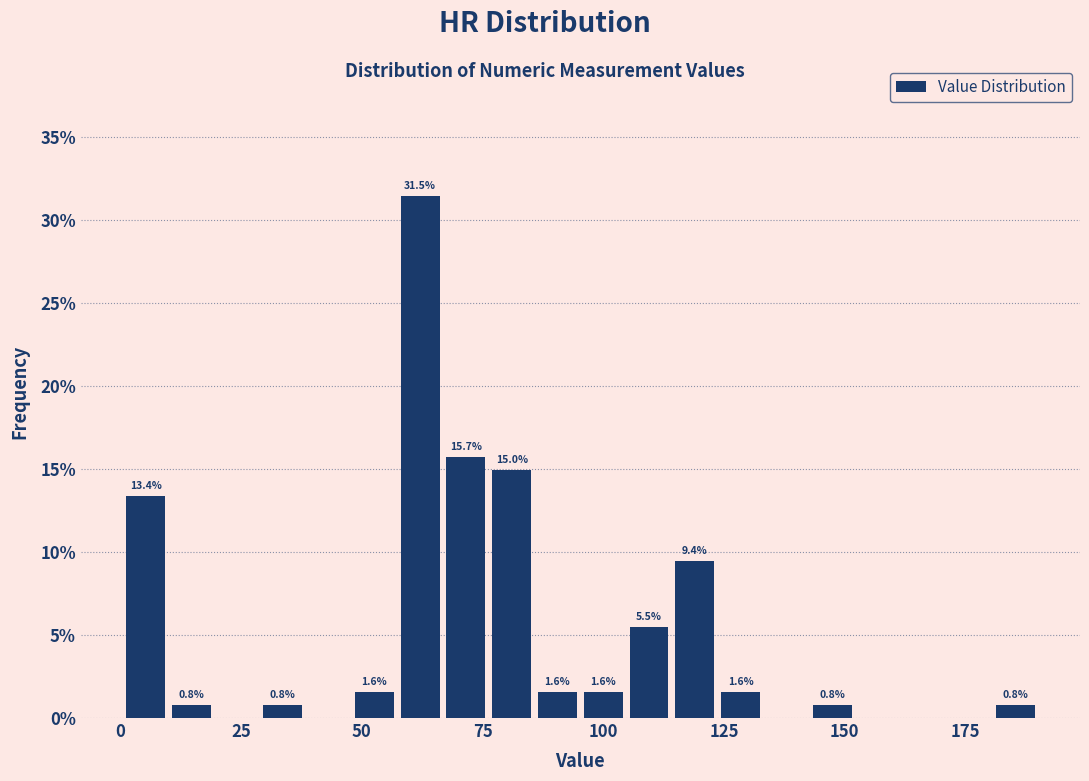

Read against the x-axis, roughly where is the centre of the tallest bar?

60